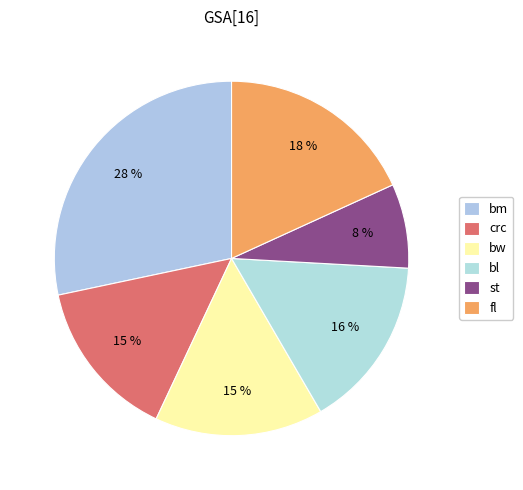

Count the number of slices in the pie.

6